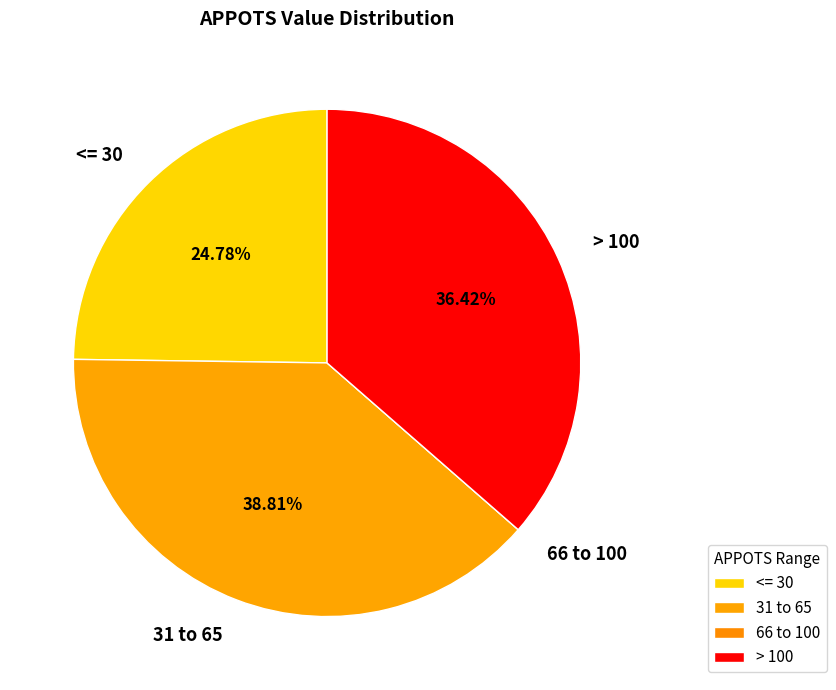

Which has a higher value, <= 30 or > 100?

> 100